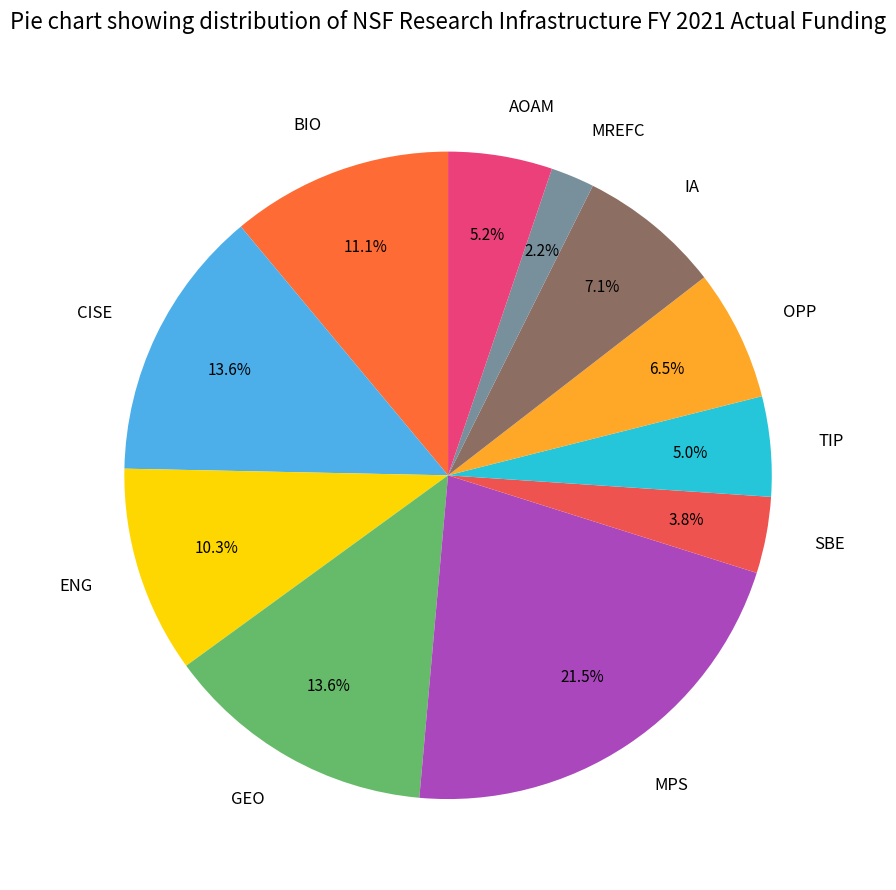

Do SBE and CISE together represent more than half of the pie?

No